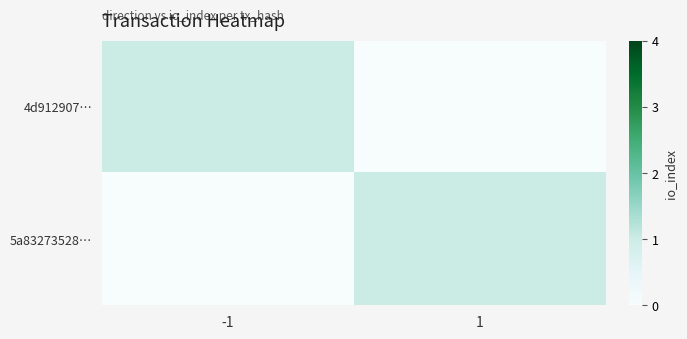

At how many categories does at least one series exceed 0?

2